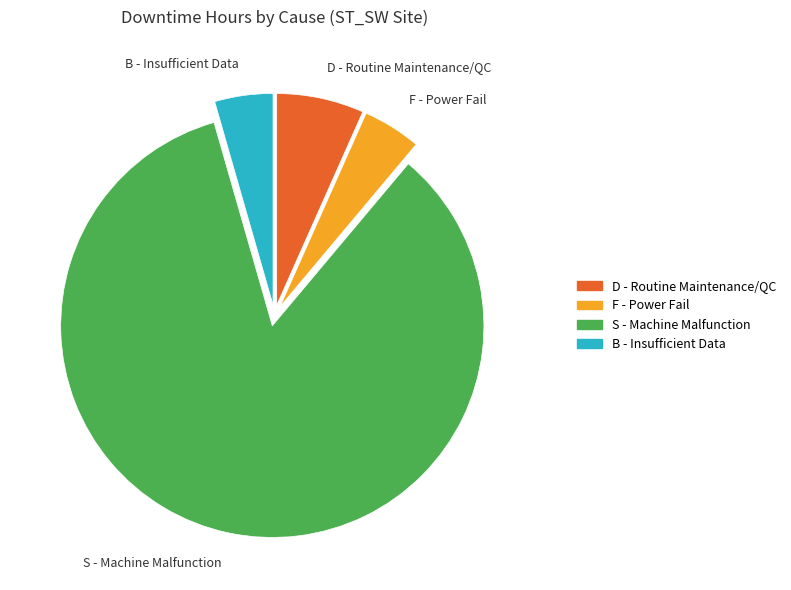

How many segments does this pie chart have?

4